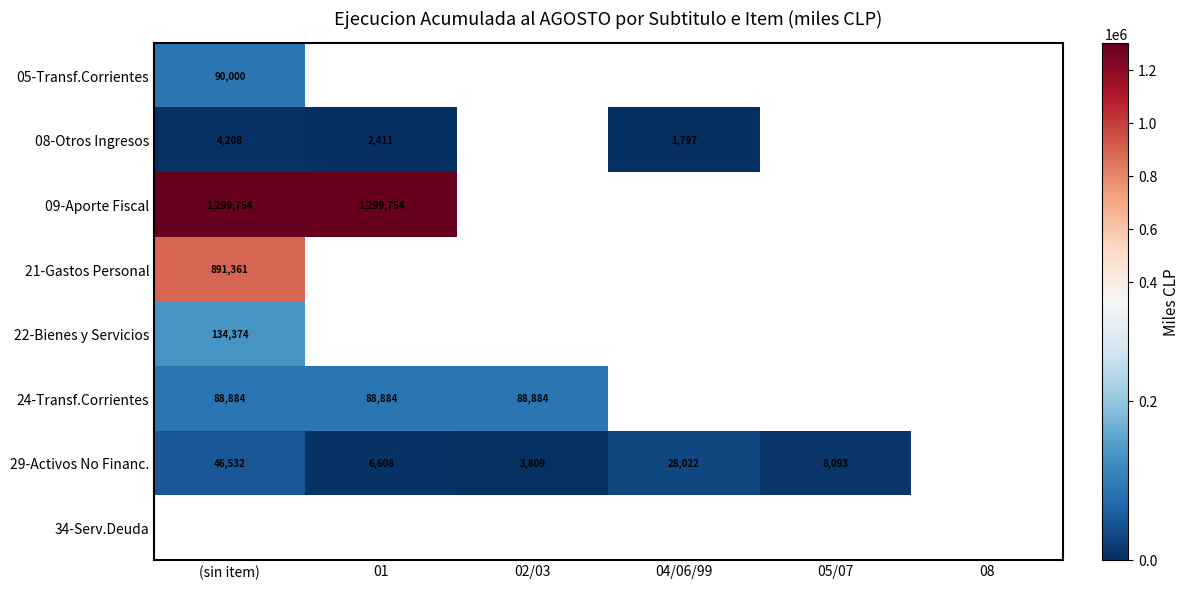

The 29-Activos No Financ. series shows 5256 at 05/07. True or false?

False